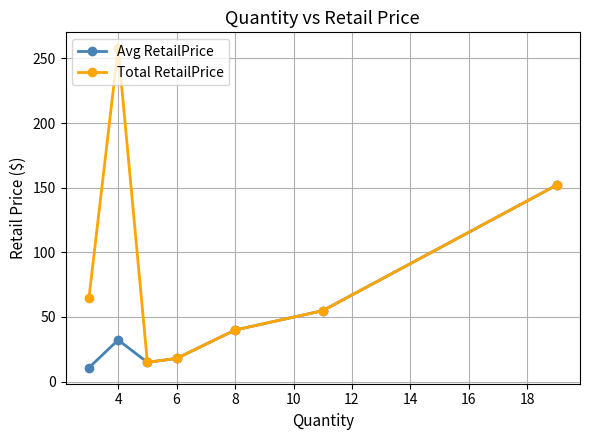

What is the value of the Avg RetailPrice point at the 2nd from the left?

32.2